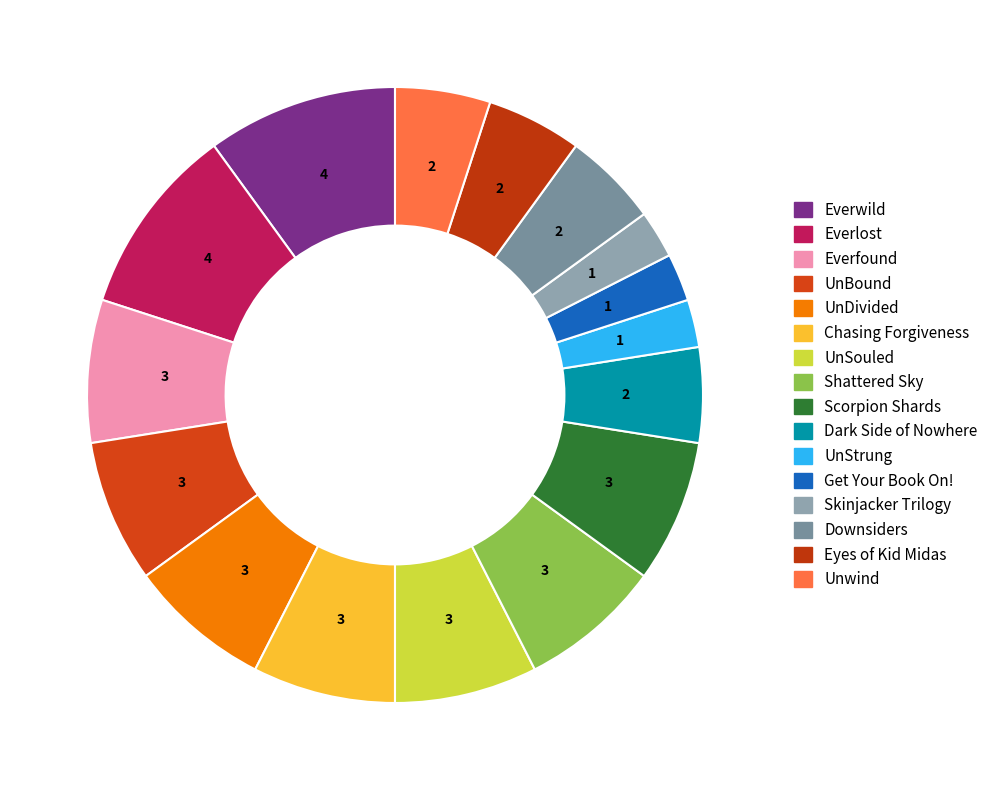

How many segments does this pie chart have?

16